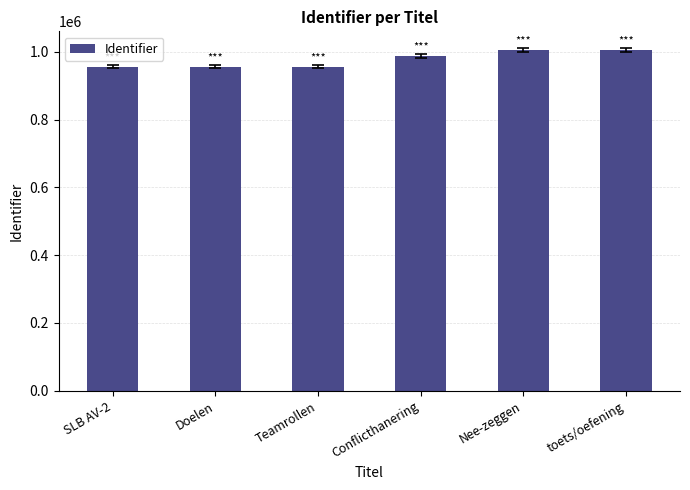

True or false: the data shows 1389719 at Conflicthanering.

False